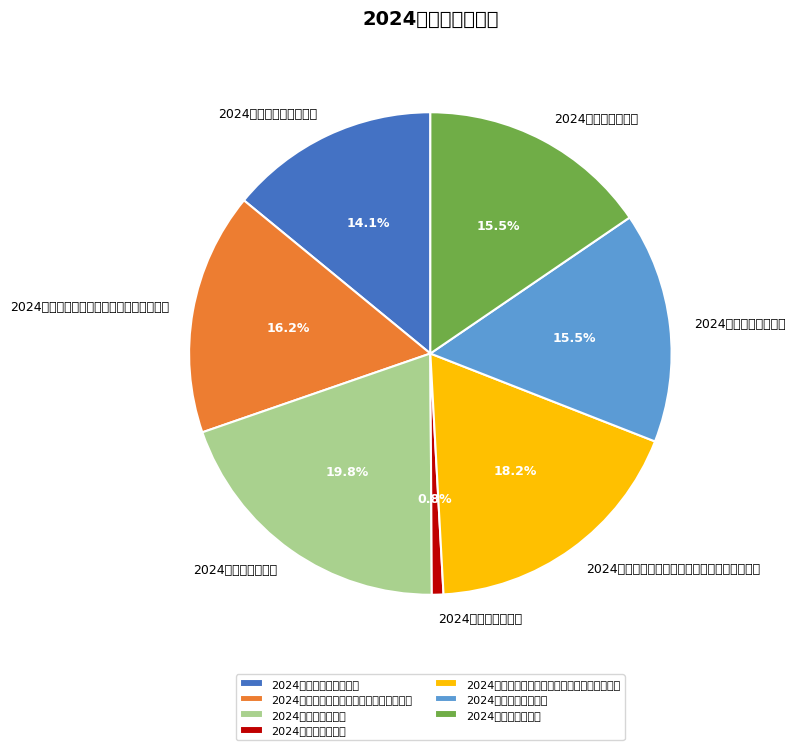

What percentage is the 2024年财政网络安全及信息化建设专项资金 slice, to the nearest percent?

16%